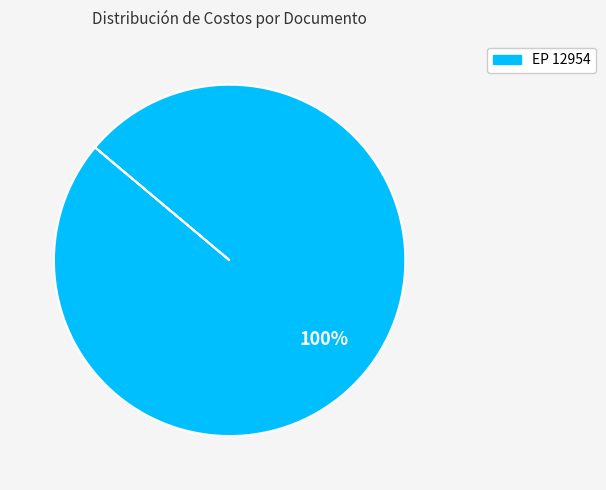

The EP 12954 slice represents 100% of the pie. True or false?

True